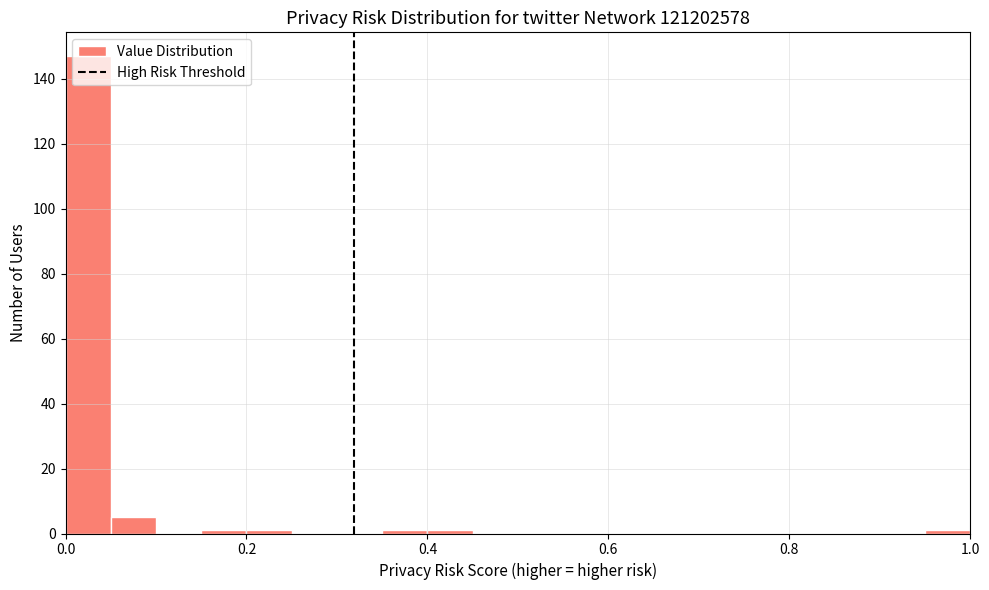

Around what value on the x-axis is the tallest bar? Give the approximate position of its centre, as read against the axis.

0.02